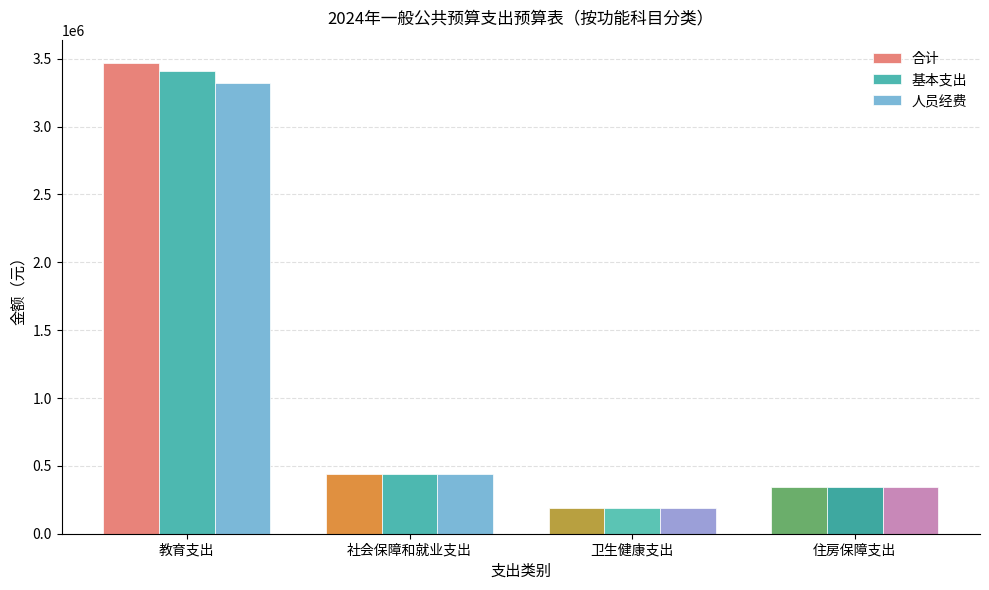

What is the greatest value displayed?

3466858.6